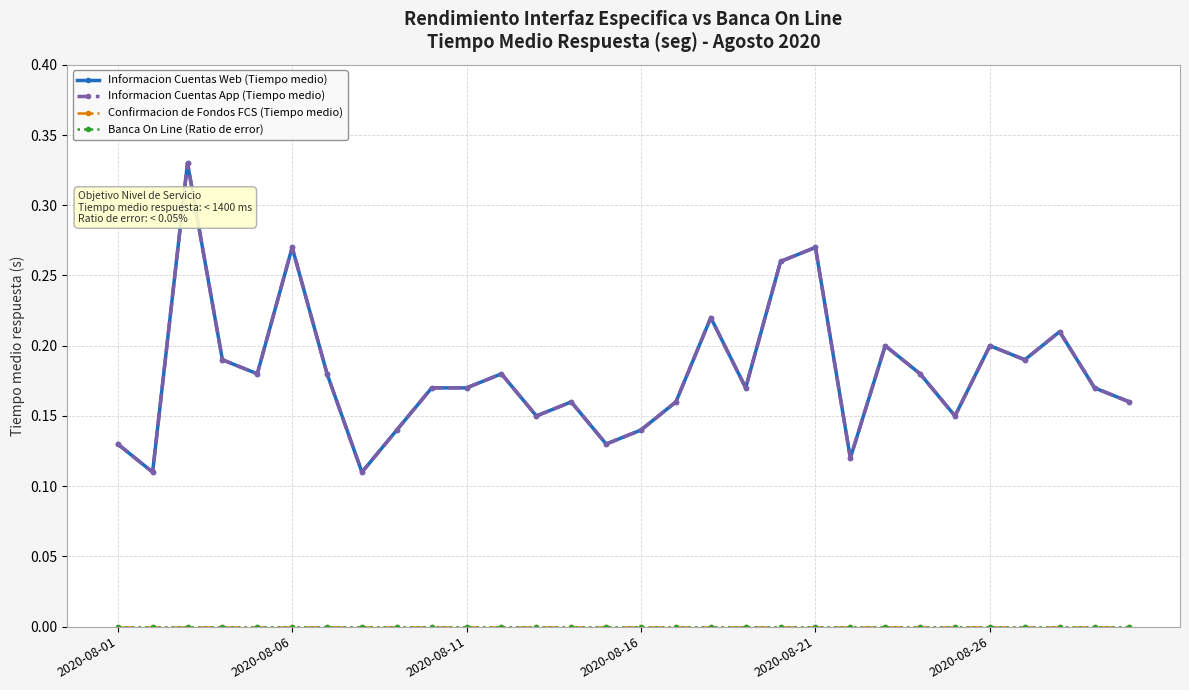

Is this an area chart (filled region under the line)?

No